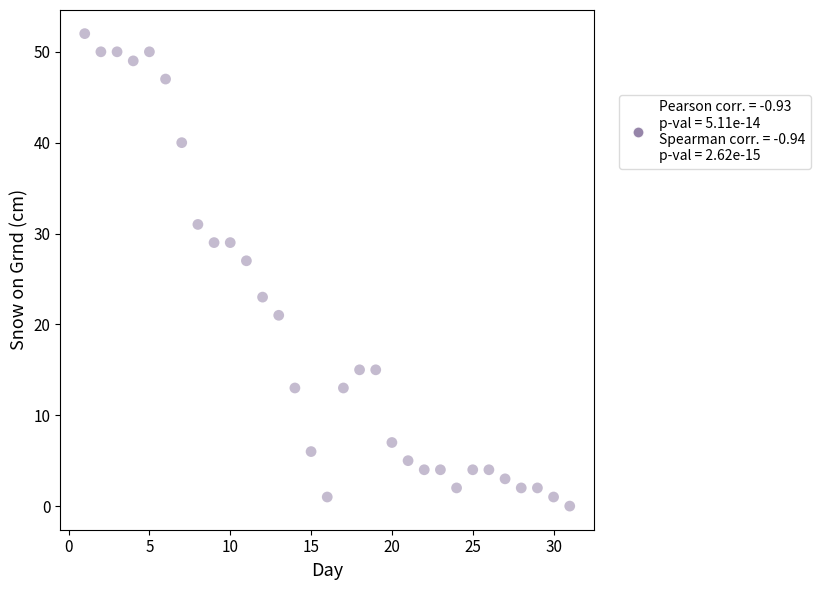

What is the range of Y values (max minus min)?

52